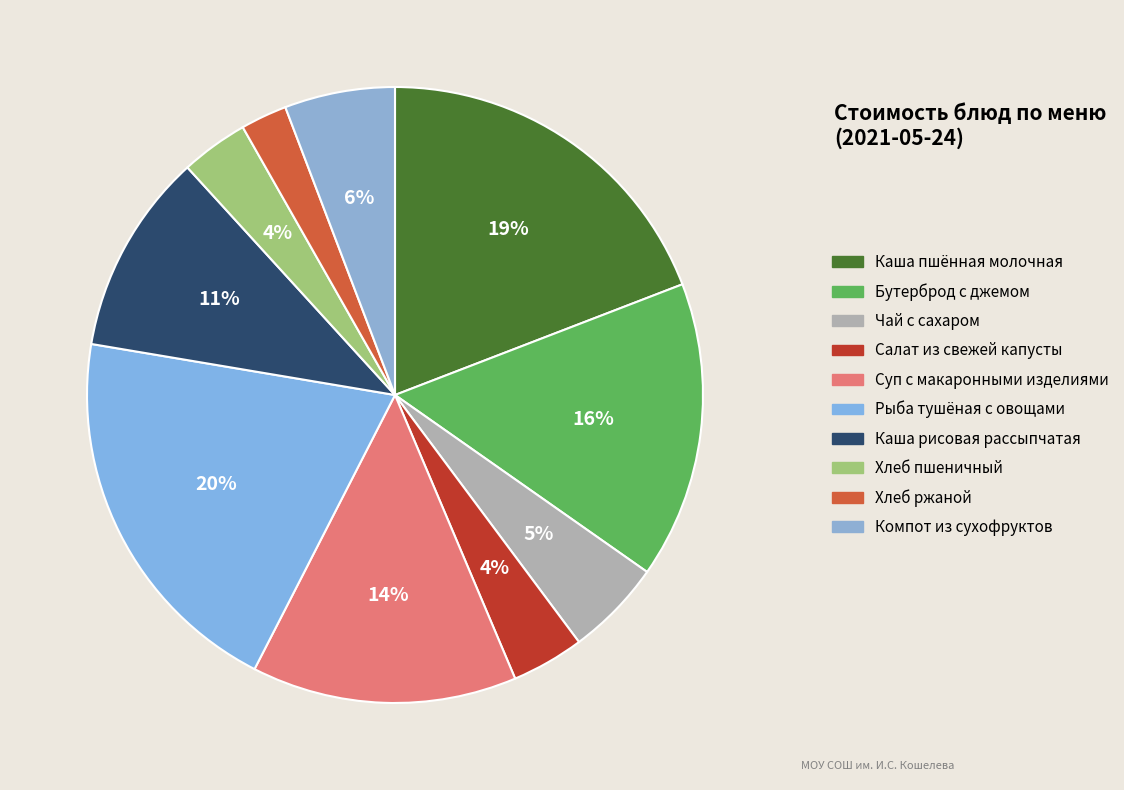

Is Компот из сухофруктов the majority of the pie?

No